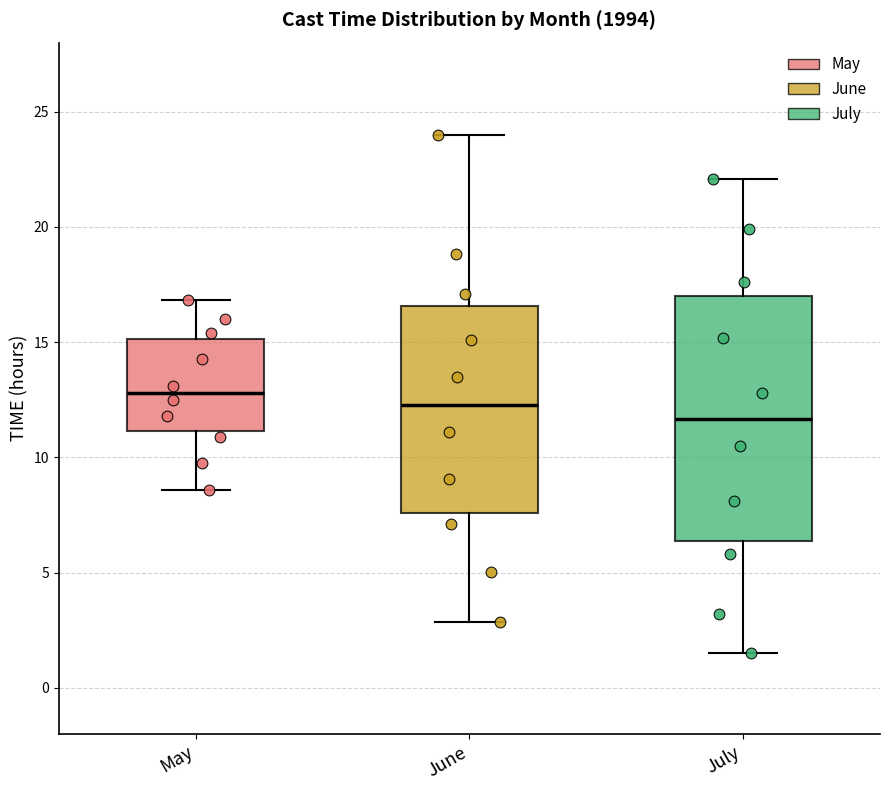

Comparing the boxes themselves (not the whiskers), which one is the tallest?

July